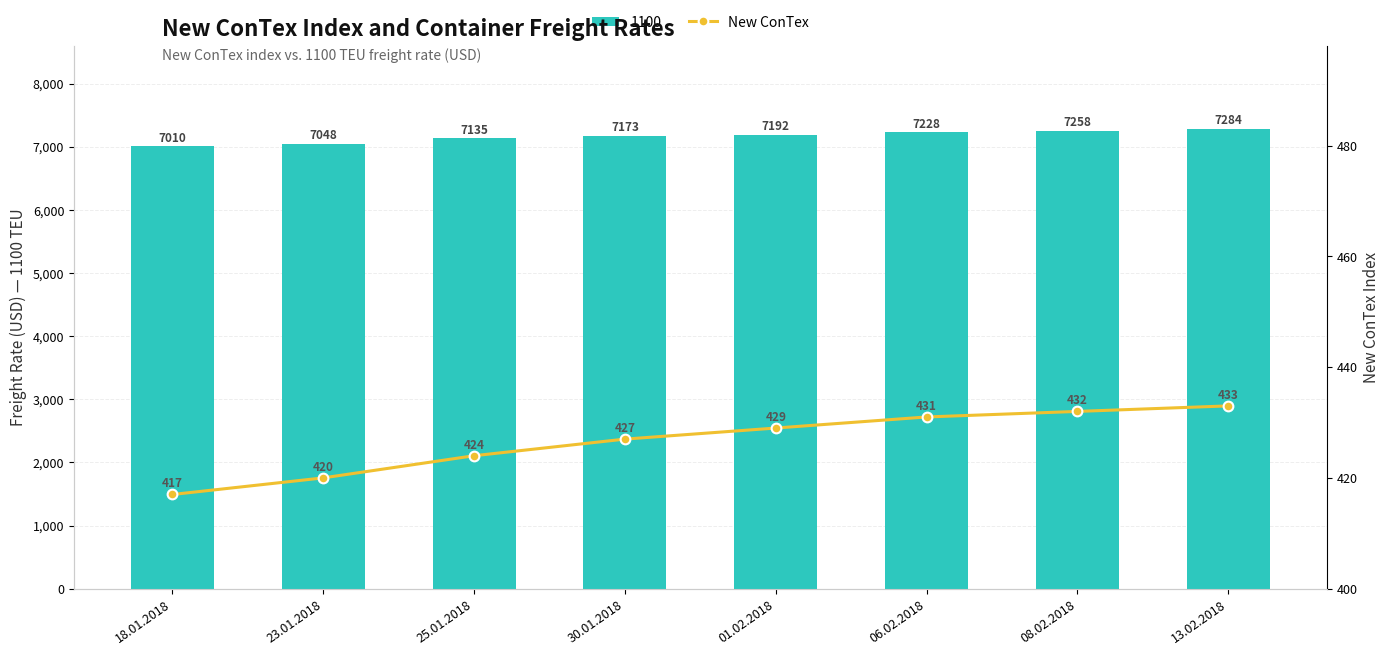

Where is the data nearest to the value 425?

25.01.2018